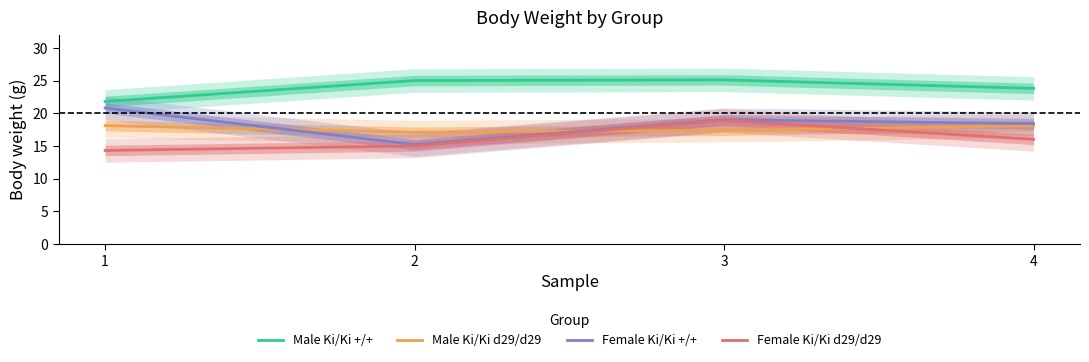

What is the value of the Female Ki/Ki +/+ point at the 1st from the left?

20.8